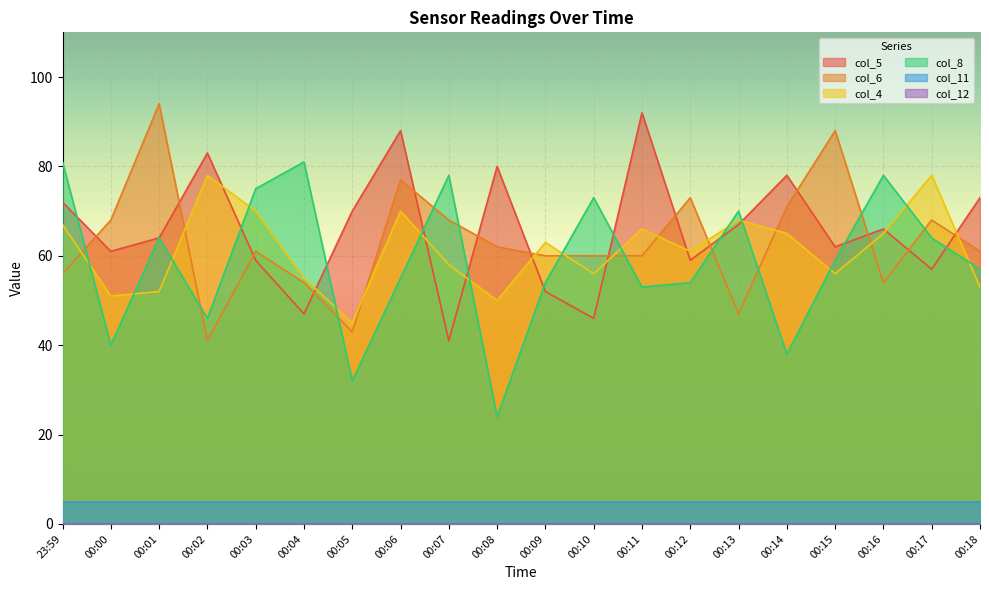

What is the greatest value displayed?

94